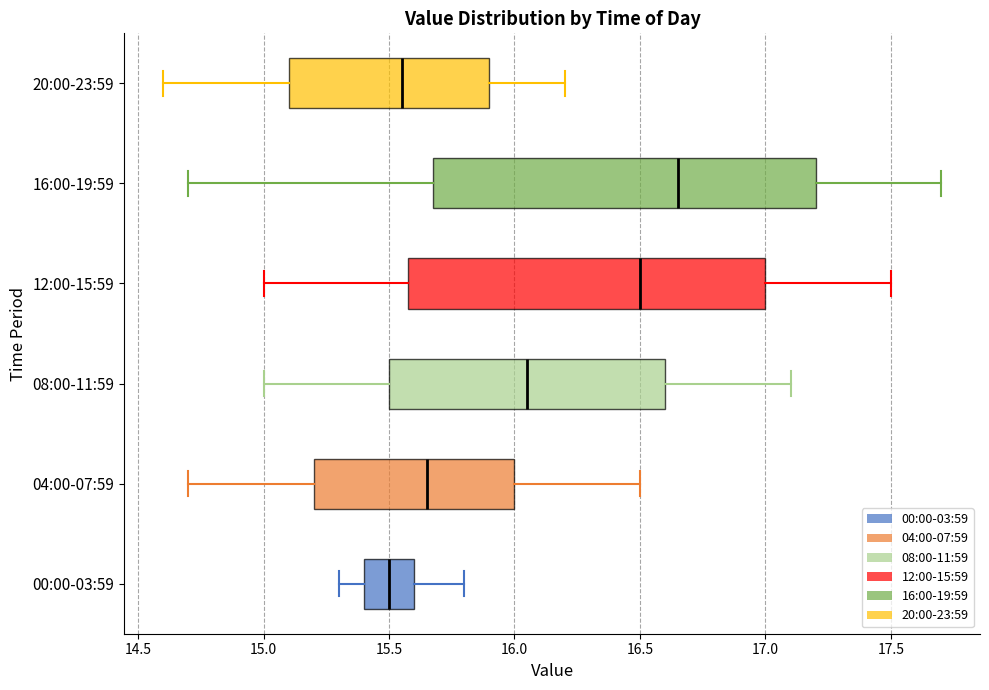

Comparing the boxes themselves (not the whiskers), which one is the widest?

16:00-19:59